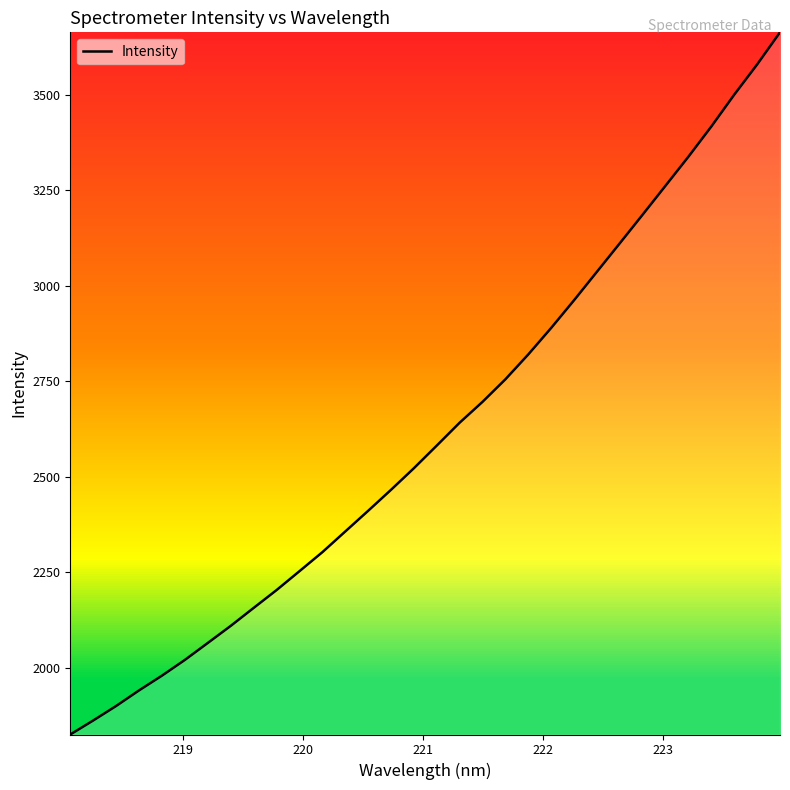

What is the minimum value shown in the chart?

1825.7